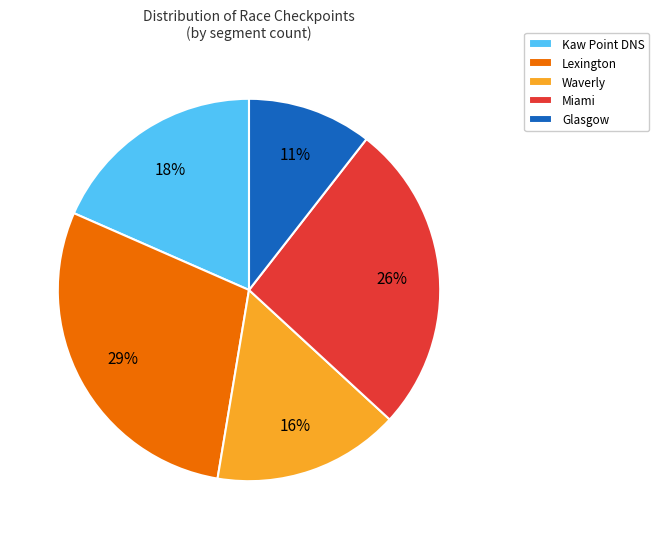

The Lexington slice represents 38% of the pie. True or false?

False